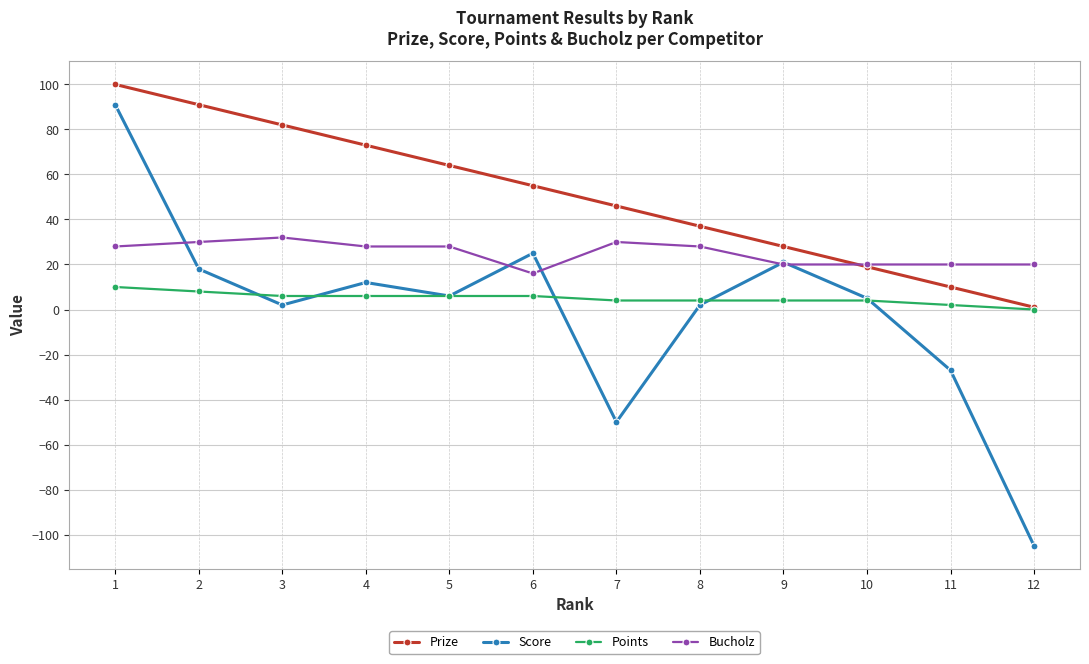

Which series changed the most between 1 and 10?

Score